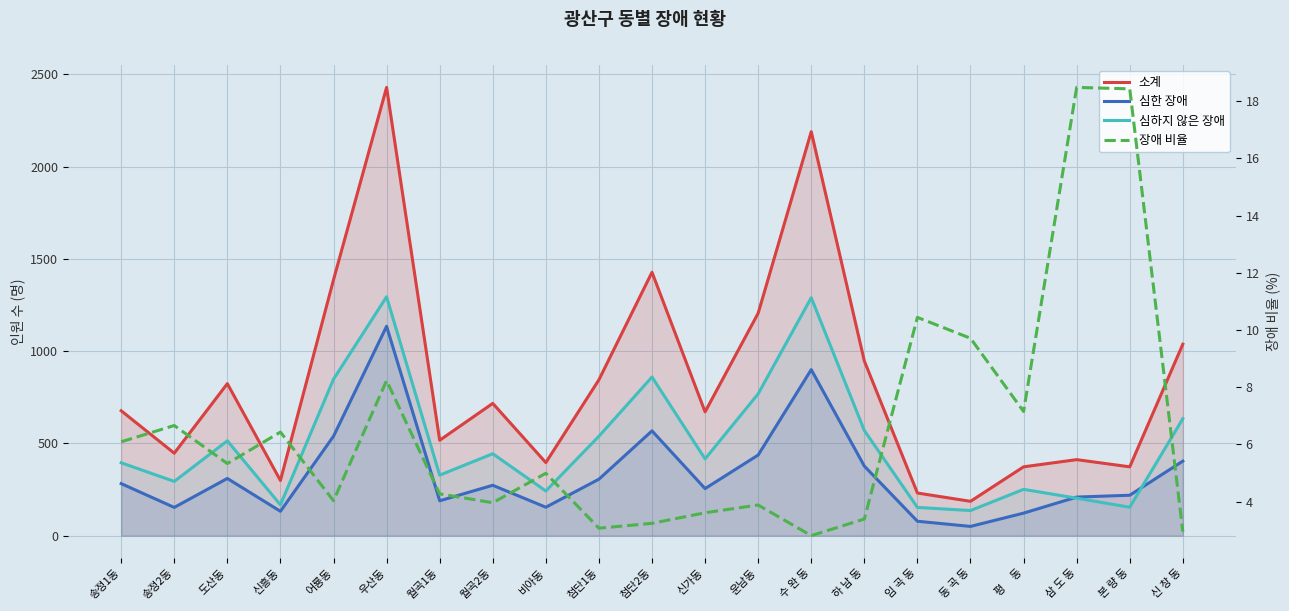

Is it true that 소계 equals 1428.0 at 첨단2동?

True